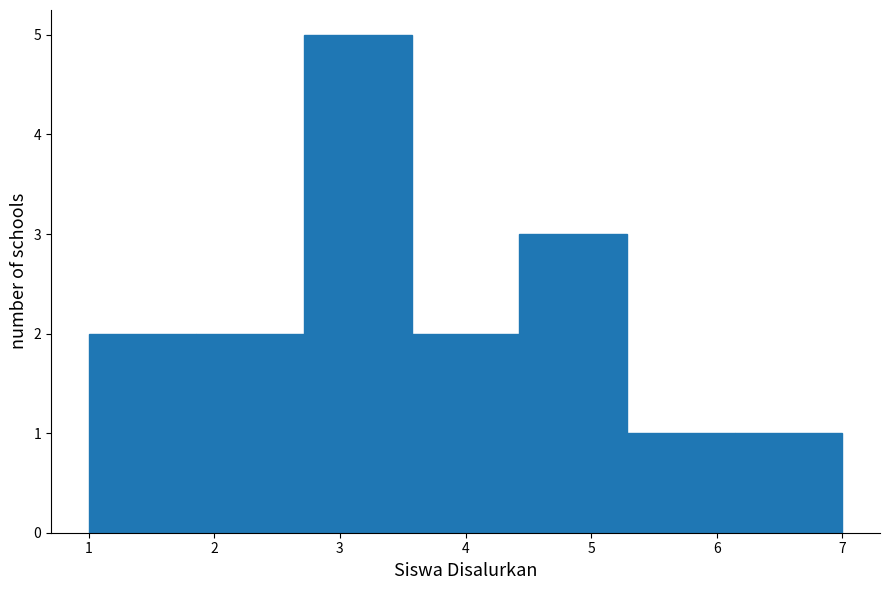

What is the height of the bar covering 3.6 to 4.4 on the x-axis? Neither the bar edges nor the heights are printed on the chart, so give them approximately, as read against the axes.

2